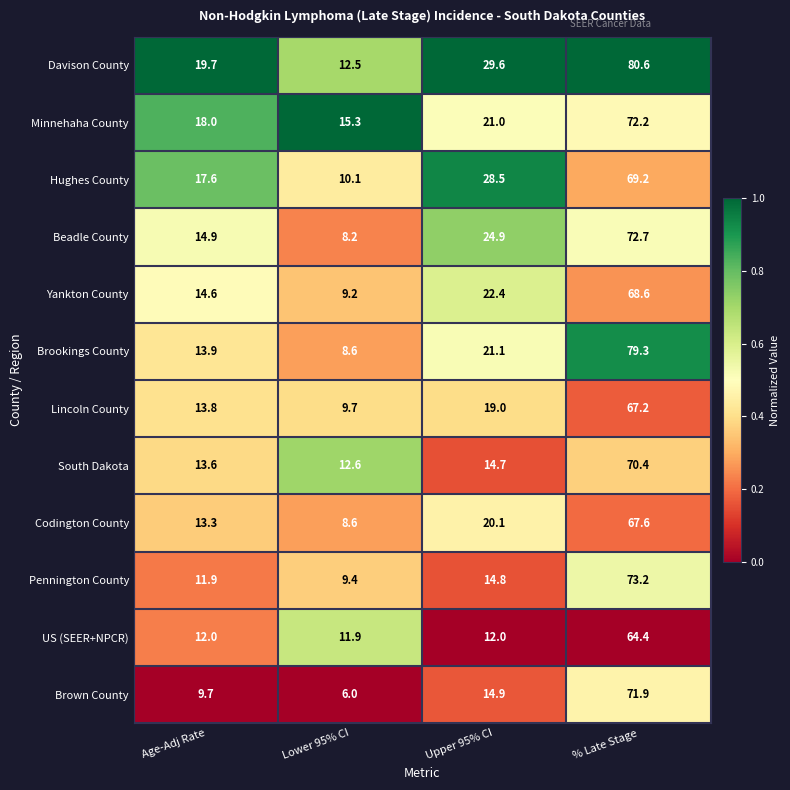

What is the difference between the Codington County values at % Late Stage and Upper 95% CI?

47.5